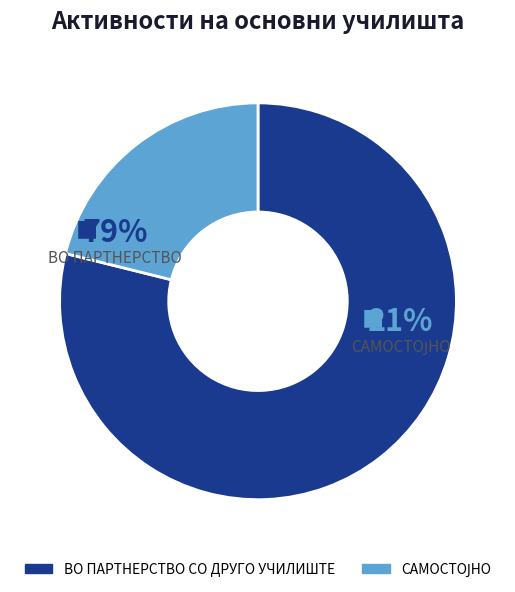

How many segments does this pie chart have?

2